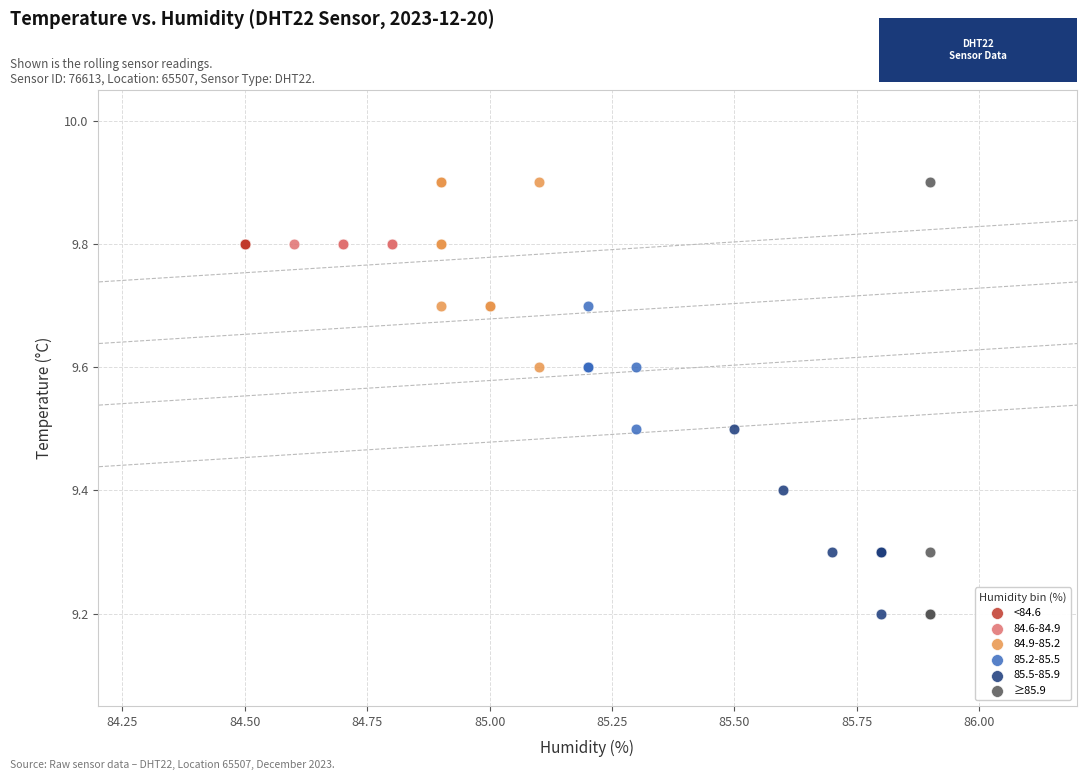

What are all the series names shown in the legend?

<84.6, 84.6-84.9, 84.9-85.2, 85.2-85.5, 85.5-85.9, ≥85.9